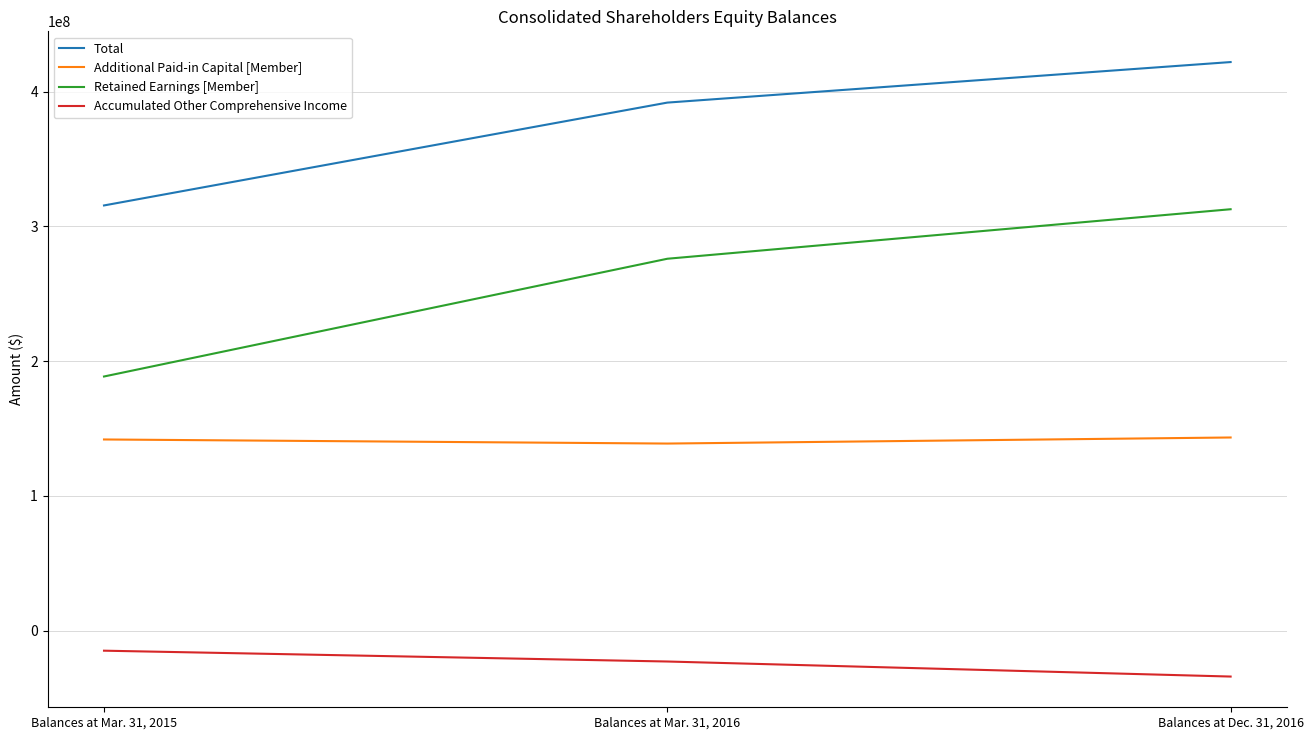

At Balances at Mar. 31, 2016, list the series in order from largest to smallest.

Total, Retained Earnings [Member], Additional Paid-in Capital [Member], Accumulated Other Comprehensive Income